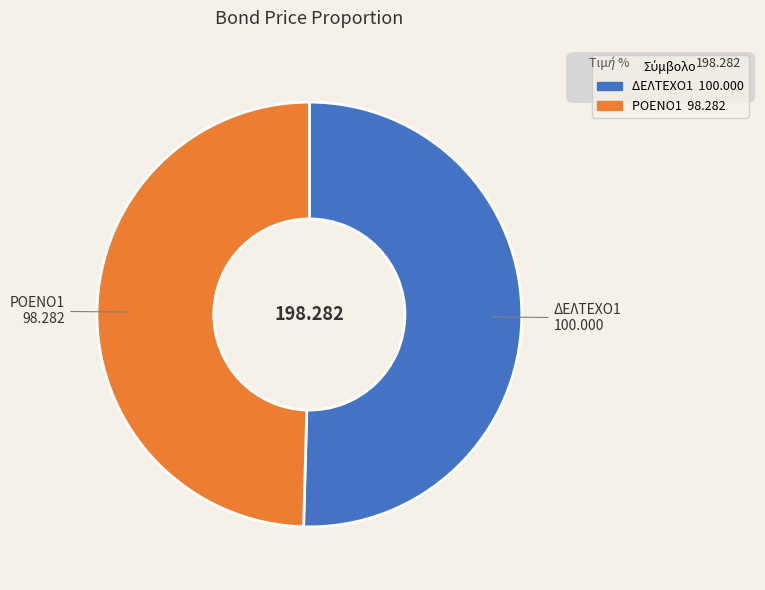

Rank the categories by value from lowest to highest.

ΡΟΕΝΟ1, ΔΕΛΤΕΧΟ1